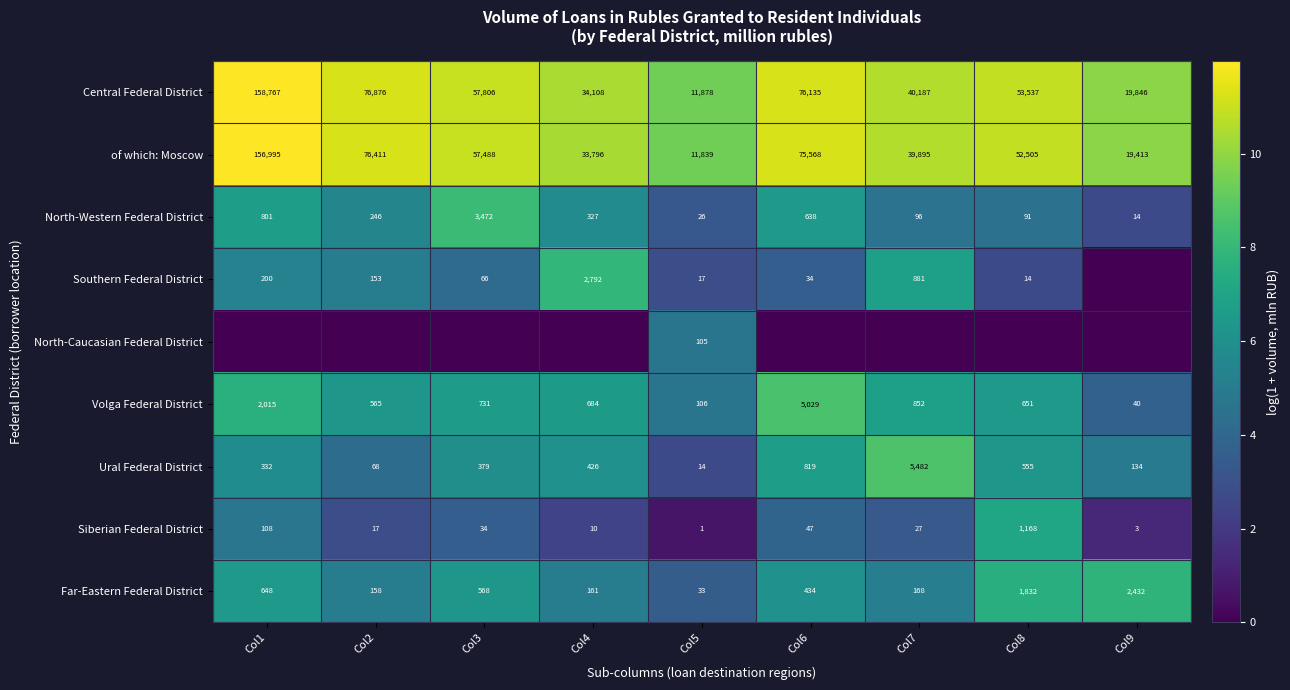

Which label corresponds to the largest value in the chart?

Col1